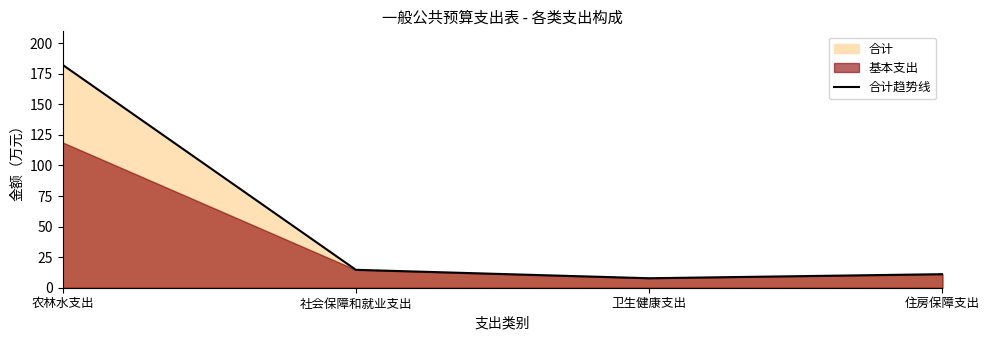

What is the average value?

54.0